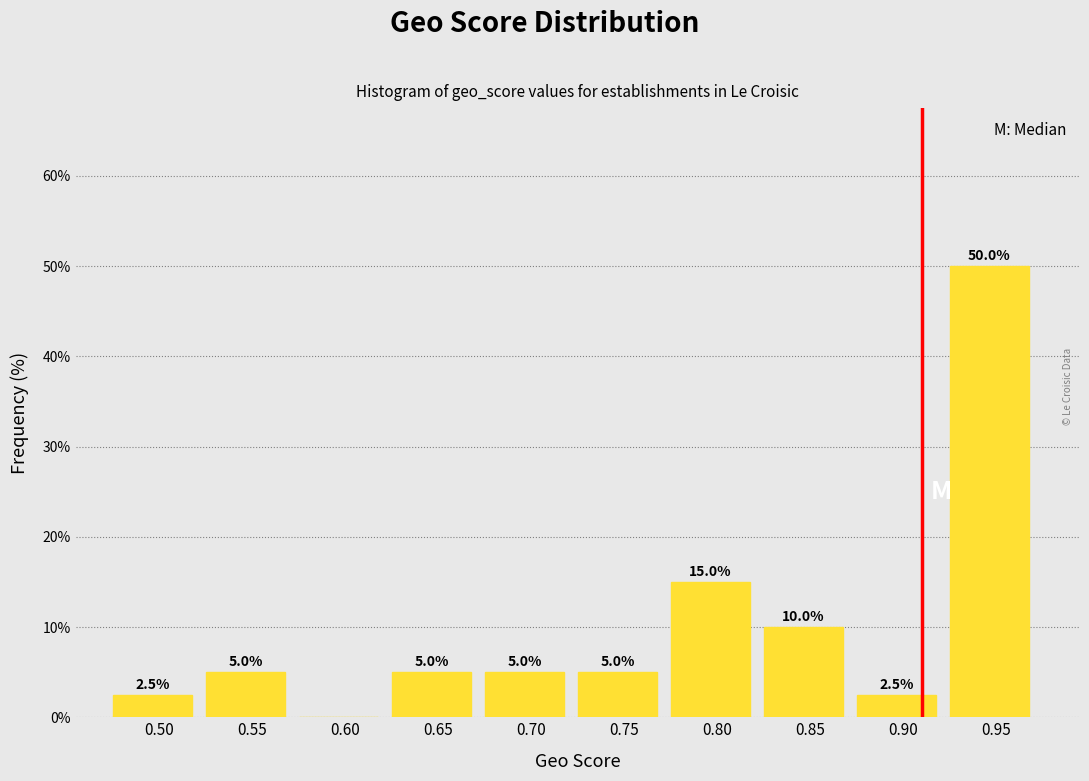

Reading left to right, list all the values displayed in this chart.

0.50=2.5	0.55=5.0	0.60=0.0	0.65=5.0	0.70=5.0	0.75=5.0	0.80=15.0	0.85=10.0	0.90=2.5	0.95=50.0